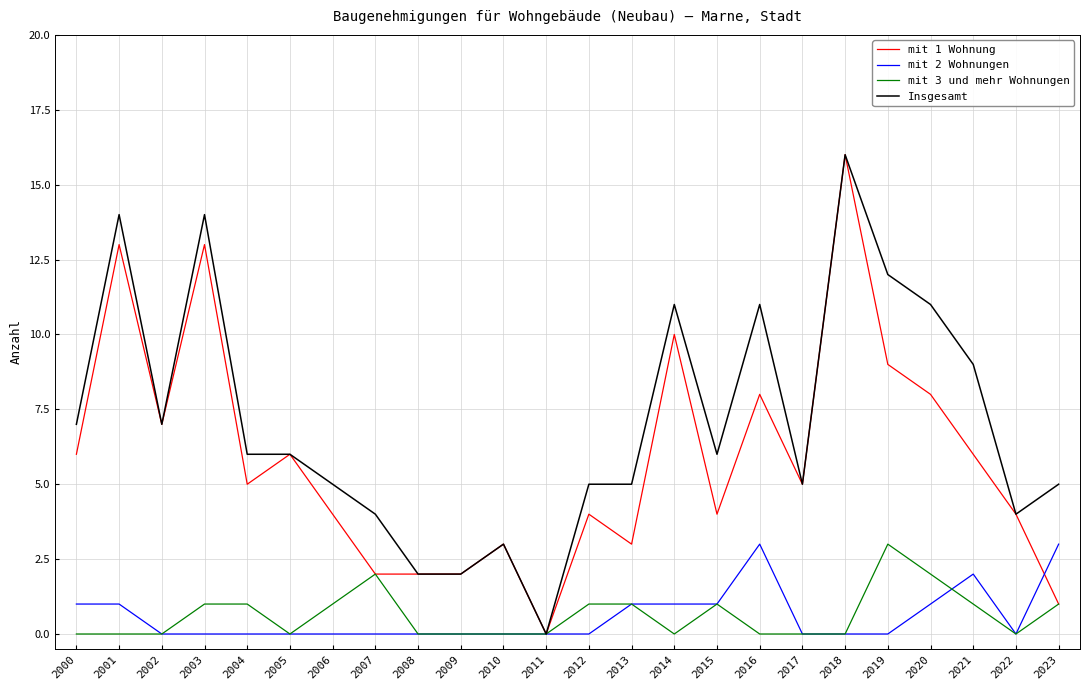

Reading left to right, list all the values displayed in this chart.

mit 1 Wohnung: 6	13	7	13	5	6	4	2	2	2	3	0	4	3	10	4	8	5	16	9	8	6	4	1
mit 2 Wohnungen: 1	1	0	0	0	0	0	0	0	0	0	0	0	1	1	1	3	0	0	0	1	2	0	3
mit 3 und mehr Wohnungen: 0	0	0	1	1	0	1	2	0	0	0	0	1	1	0	1	0	0	0	3	2	1	0	1
Insgesamt: 7	14	7	14	6	6	5	4	2	2	3	0	5	5	11	6	11	5	16	12	11	9	4	5